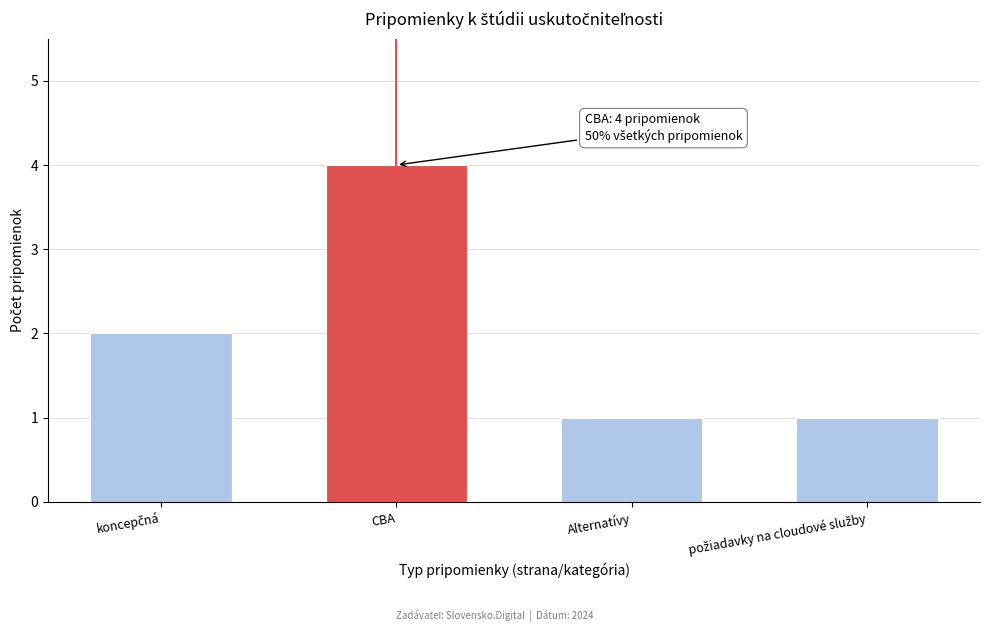

Reading right to left, list all the values displayed in this chart.

1	1	4	2